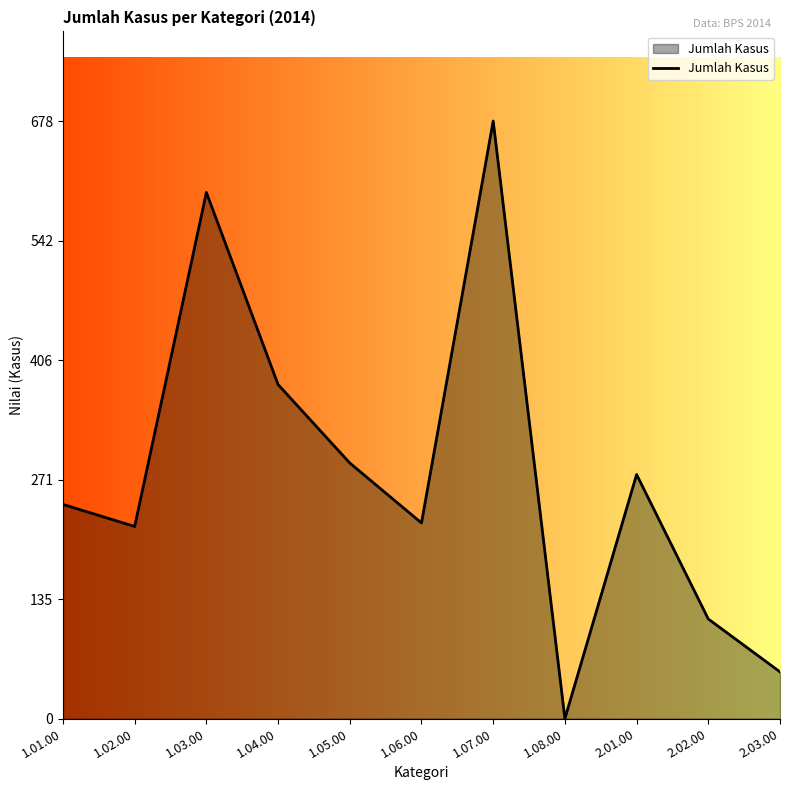

At which category does the data reach its first local peak?

1.03.00